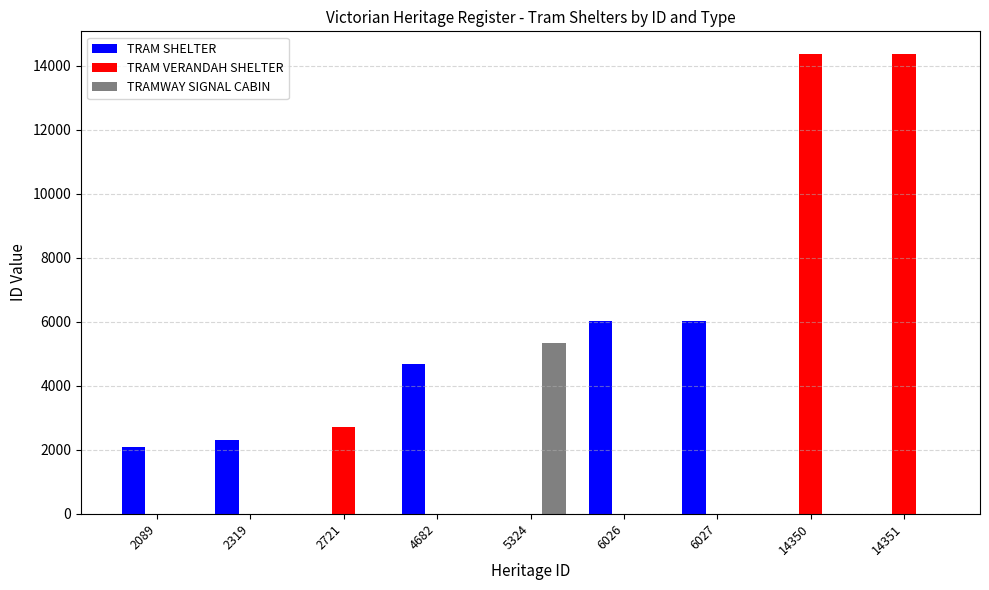

Where is TRAM VERANDAH SHELTER nearest to the value 7175?

2721